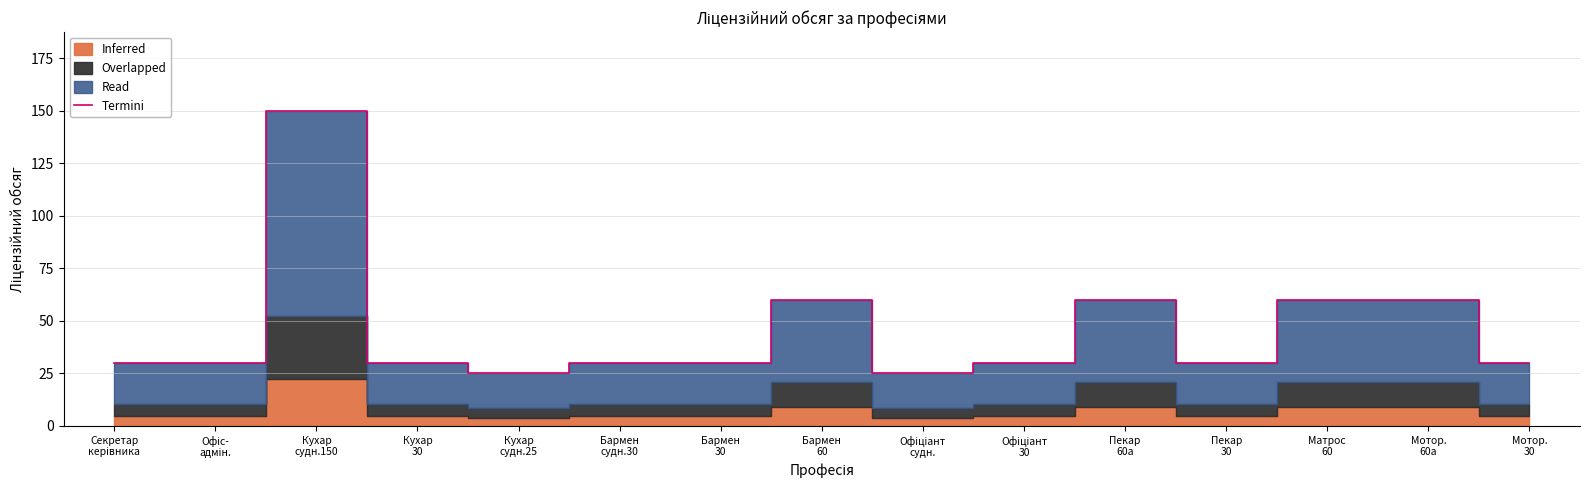

Which has a higher value, Кухар
30 or Кухар
судн.25?

Кухар
30